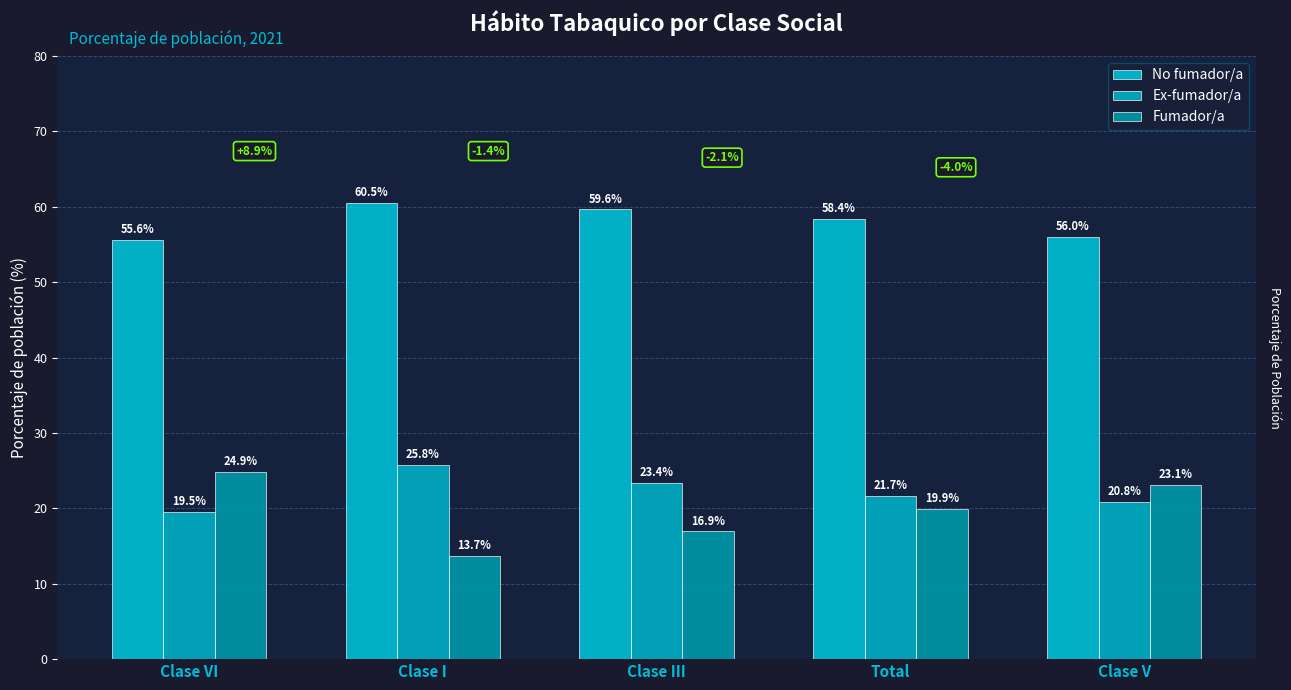

What are all the series names shown in the legend?

No fumador/a, Ex-fumador/a, Fumador/a